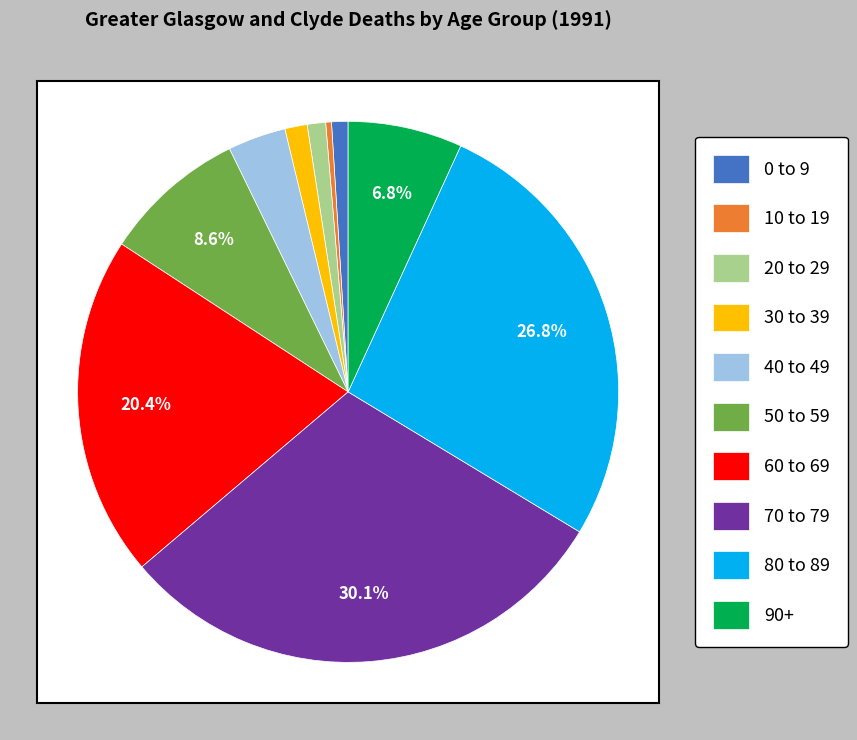

What is the change in value from 30 to 39 to 90+?

+845